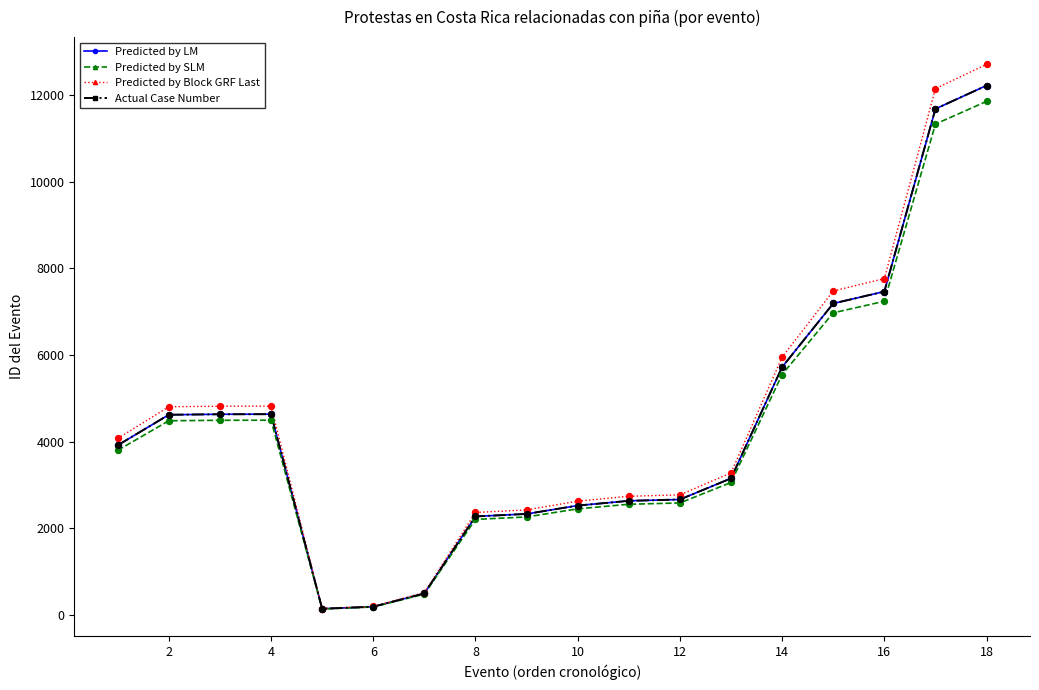

Is this an area chart (filled region under the line)?

No